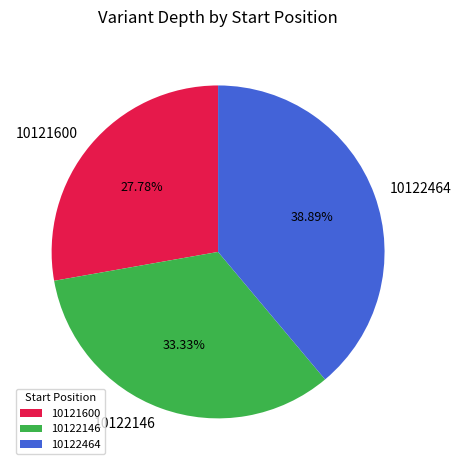

Rank the categories by value from lowest to highest.

10121600, 10122146, 10122464